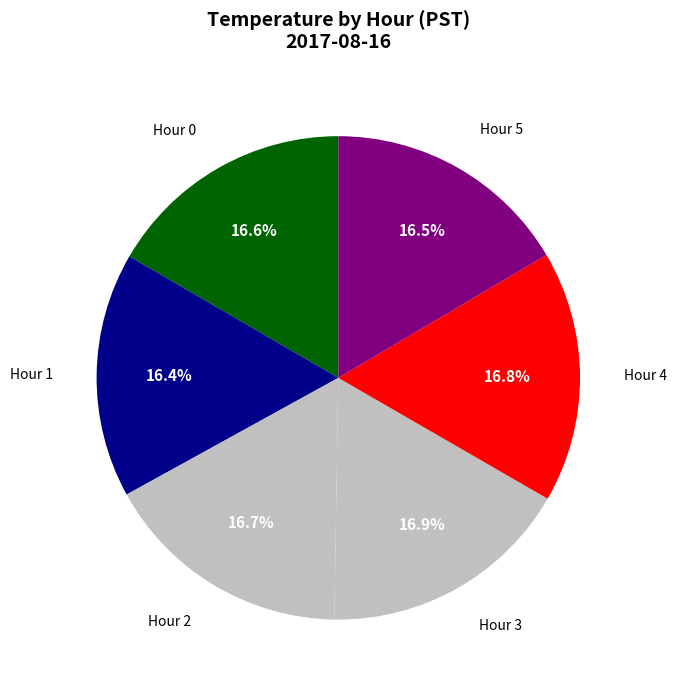

Is it true that Hour 5 is 26% of the pie?

False